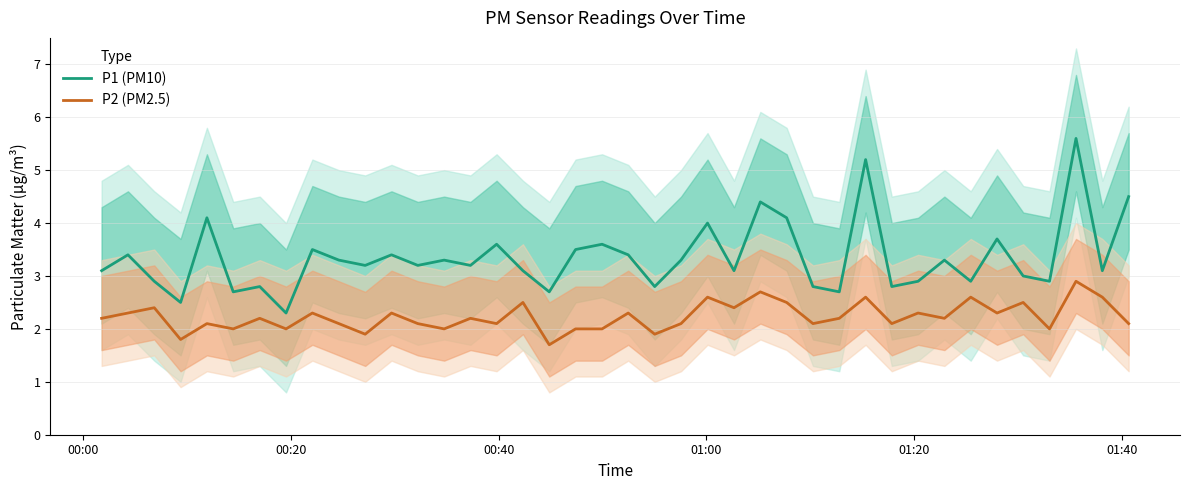

True or false: P2 (PM2.5) and P1 (PM10) cross at least once.

False